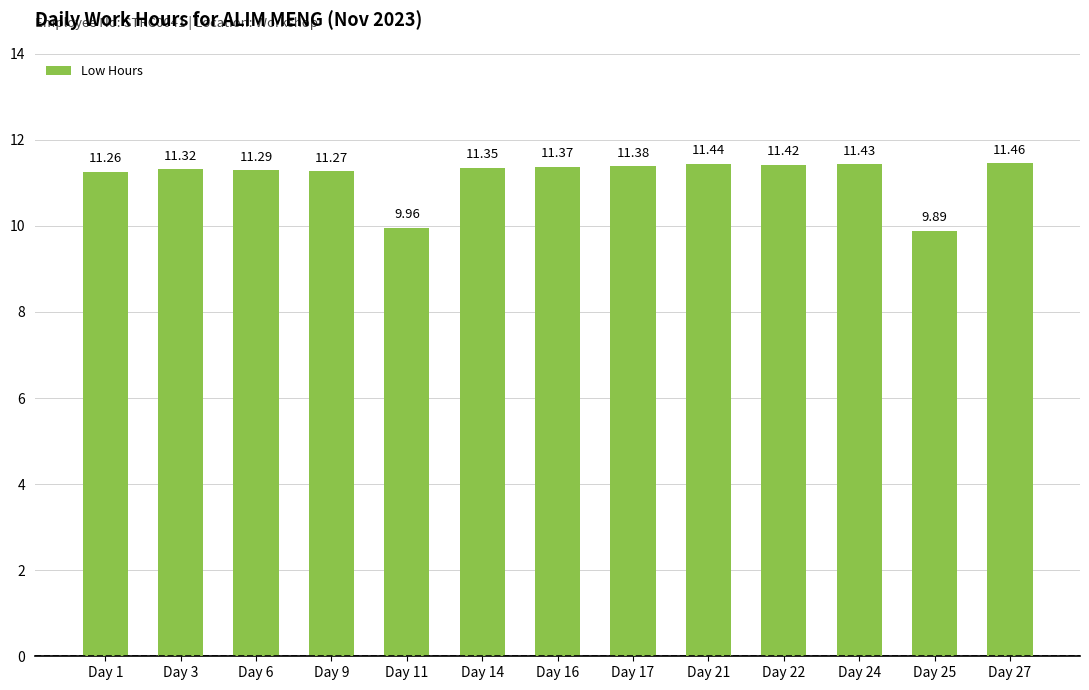

How many data points are less than 11?

2